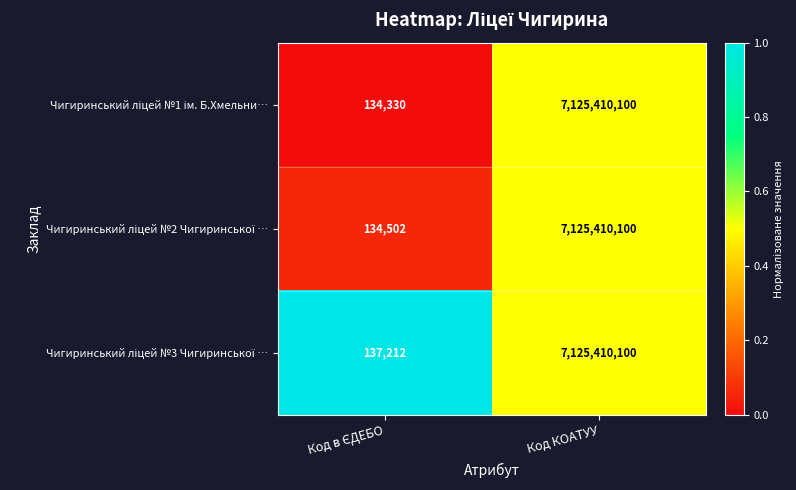

At which category is the sum across all series the highest?

Код КОАТУУ